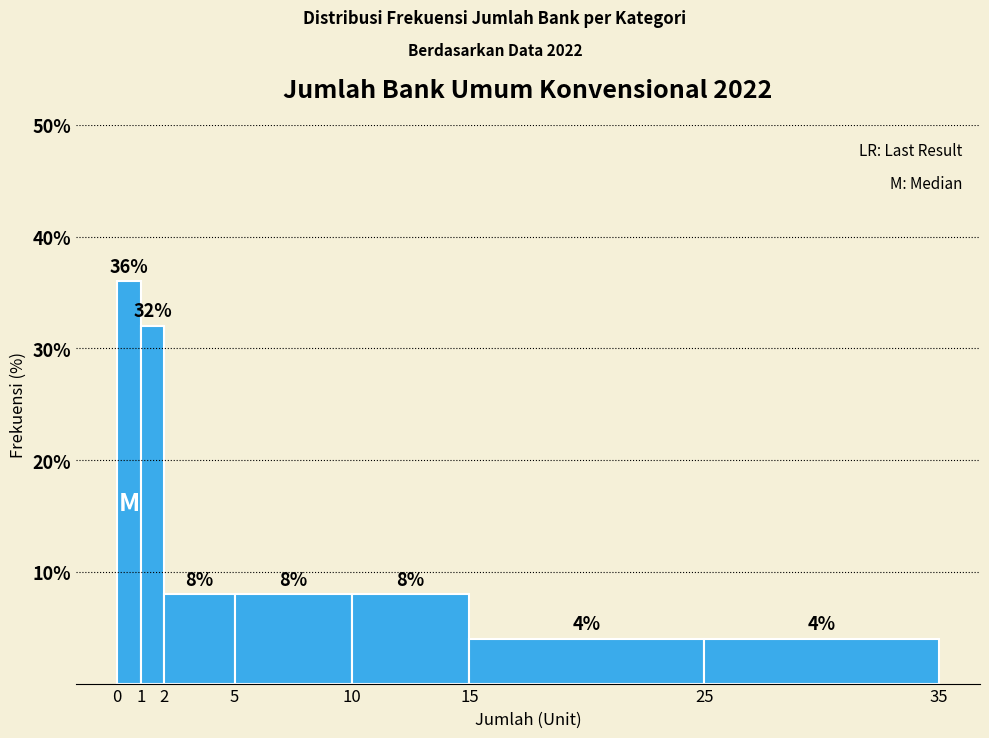

Reading left to right, transcribe this chart: for each bar, give the range it covers on the x-axis and its height.

0 to 1: 36
1 to 2: 32
2 to 5: 8
5 to 10: 8
10 to 15: 8
15 to 25: 4
25 to 35: 4